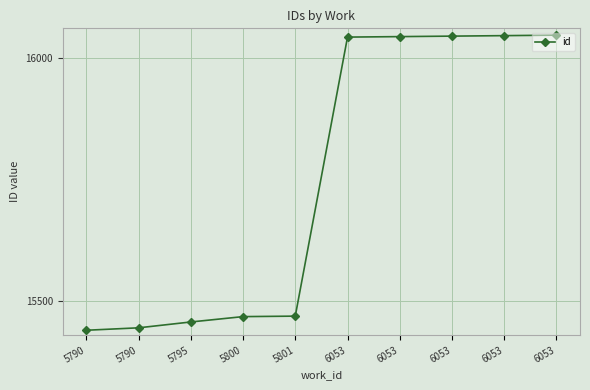

True or false: the data shows 25811 at 6053.

False